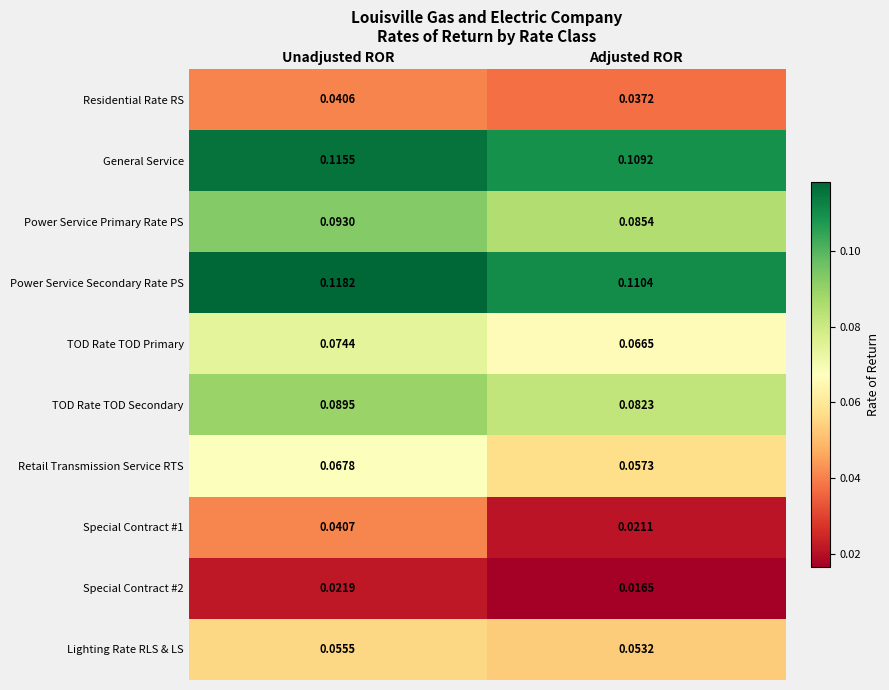

At how many categories does at least one series exceed 0?

2